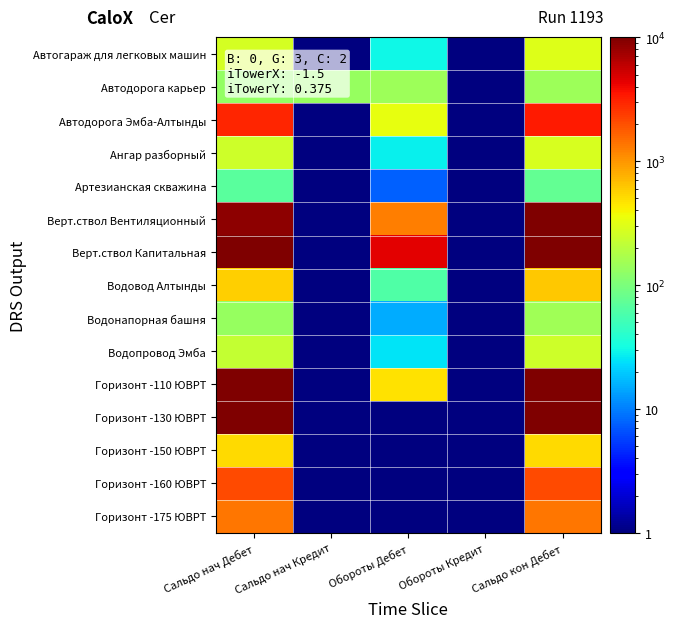

Rank the series at Сальдо кон Дебет from highest to lowest value.

Верт.ствол Капитальная, Горизонт -110 ЮВРТ, Горизонт -130 ЮВРТ, Верт.ствол Вентиляционный, Автодорога Эмба-Алтынды, Горизонт -160 ЮВРТ, Горизонт -175 ЮВРТ, Водовод Алтынды, Горизонт -150 ЮВРТ, Автогараж для легковых машин, Ангар разборный, Водопровод Эмба, Водонапорная башня, Автодорога карьер, Артезианская скважина